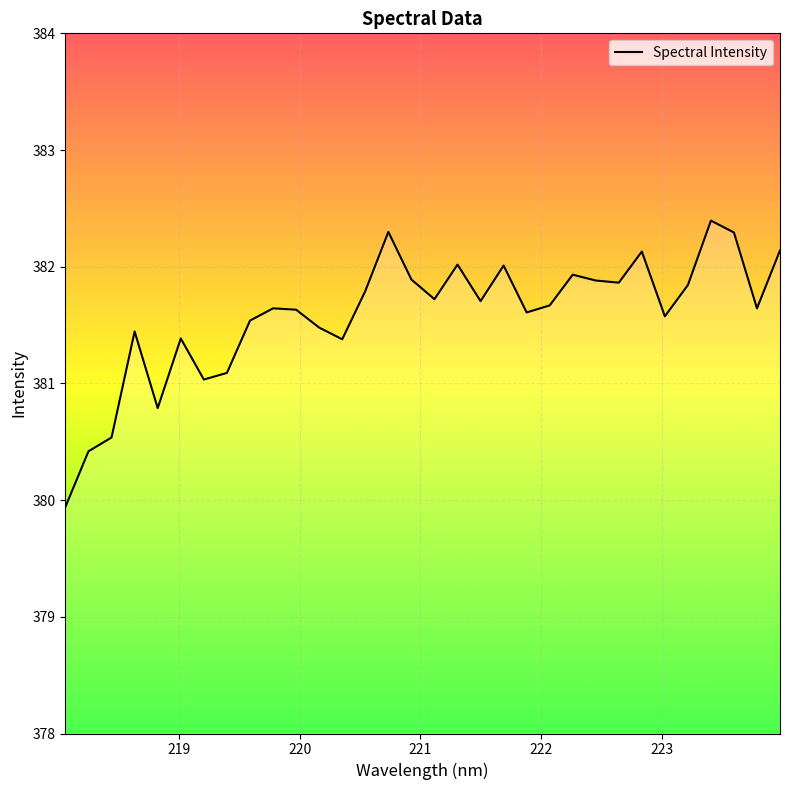

What is the maximum value shown in the chart?

382.4